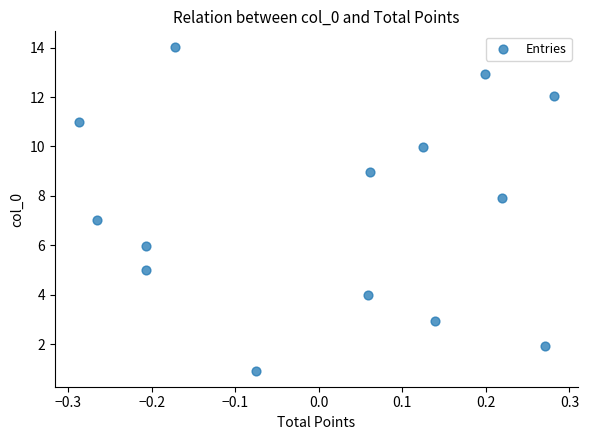

What is the range of Y values (max minus min)?

13.1